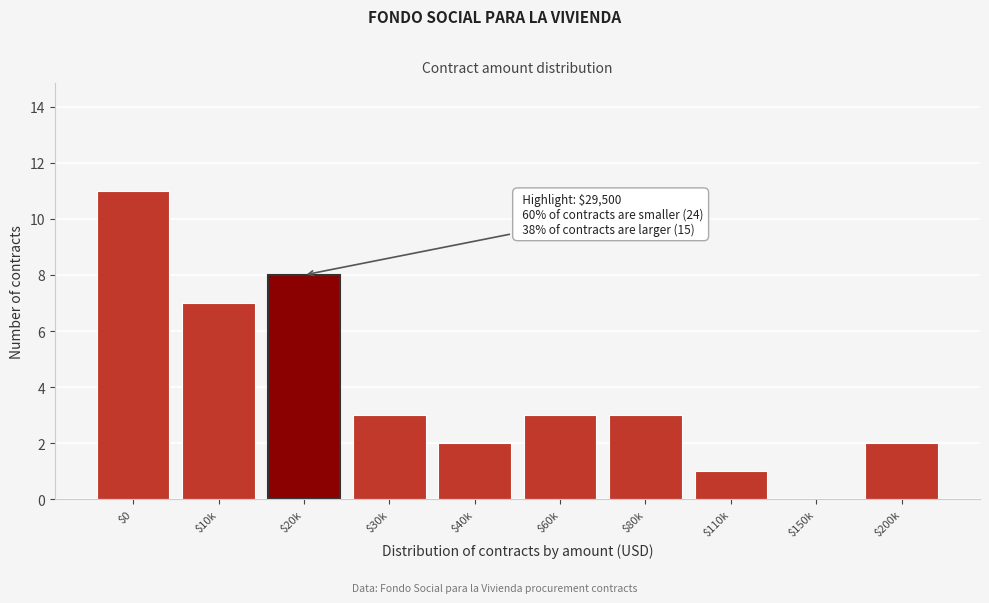

The value at $40k is 3. True or false?

False